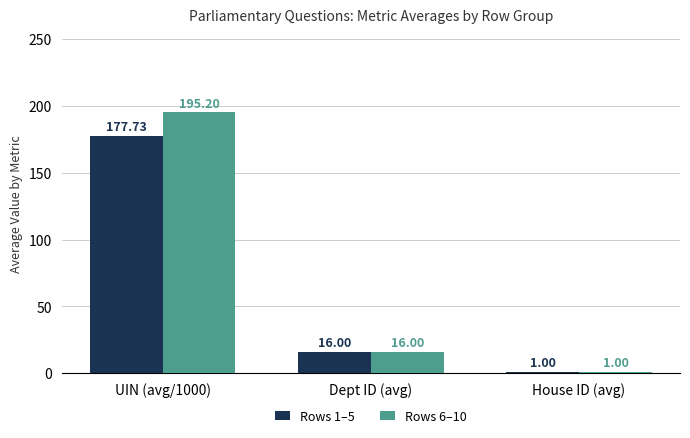

What are all the series names shown in the legend?

Rows 1–5, Rows 6–10